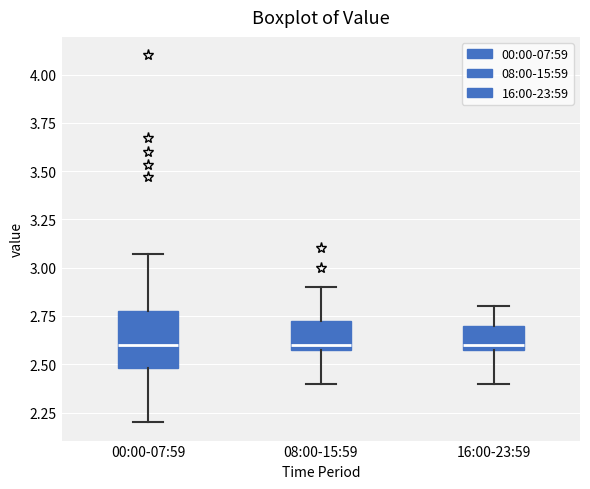

Where is the upper edge of the box for 00:00-07:59 on the y-axis? The values are not printed on the chart, so give them approximately, as read against the axis.

2.80